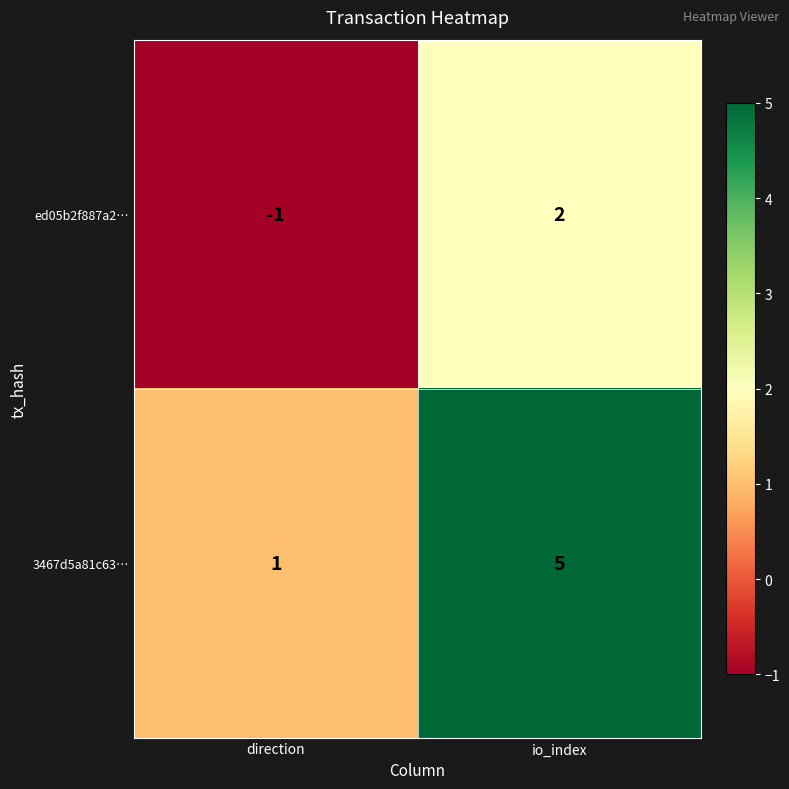

Reading left to right, transcribe all the data shown in this chart.

ed05b2f887a2…: -1	2
3467d5a81c63…: 1	5